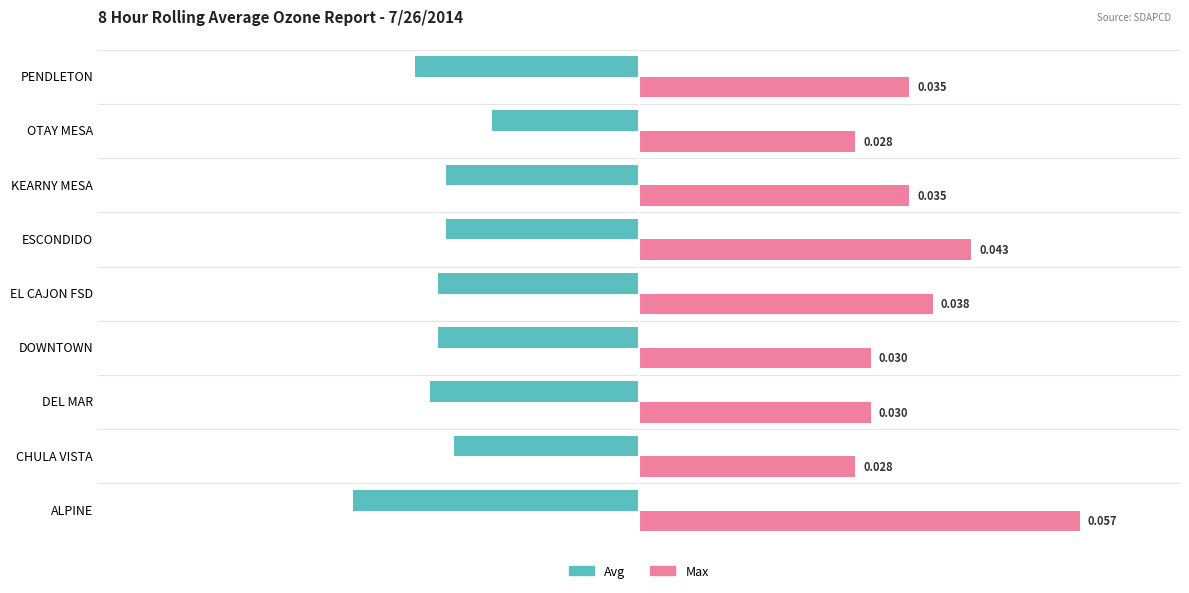

At which category is the sum across all series the highest?

ALPINE